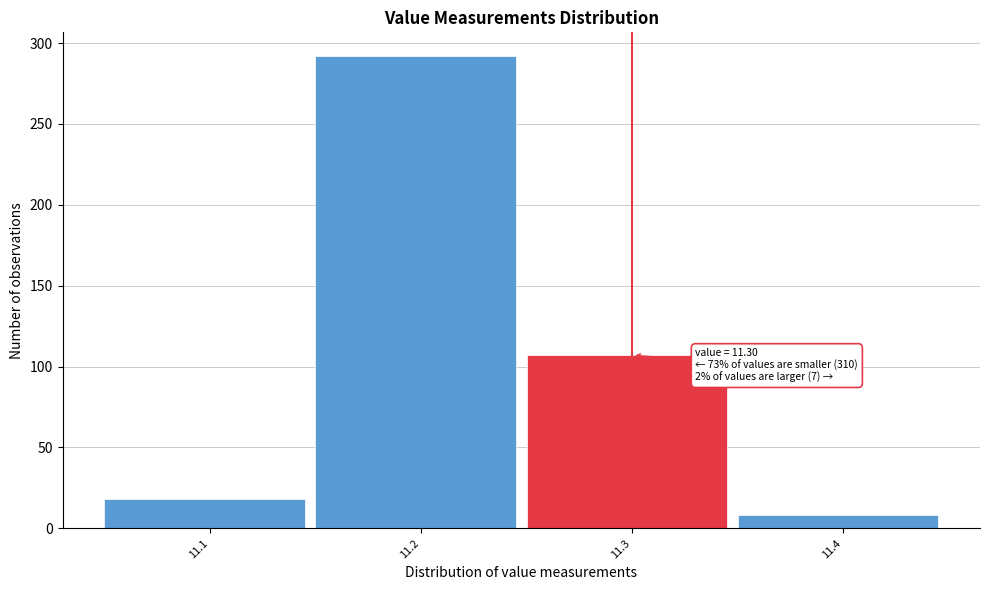

Over which range of the x-axis is the bar tallest?

11.15 to 11.25